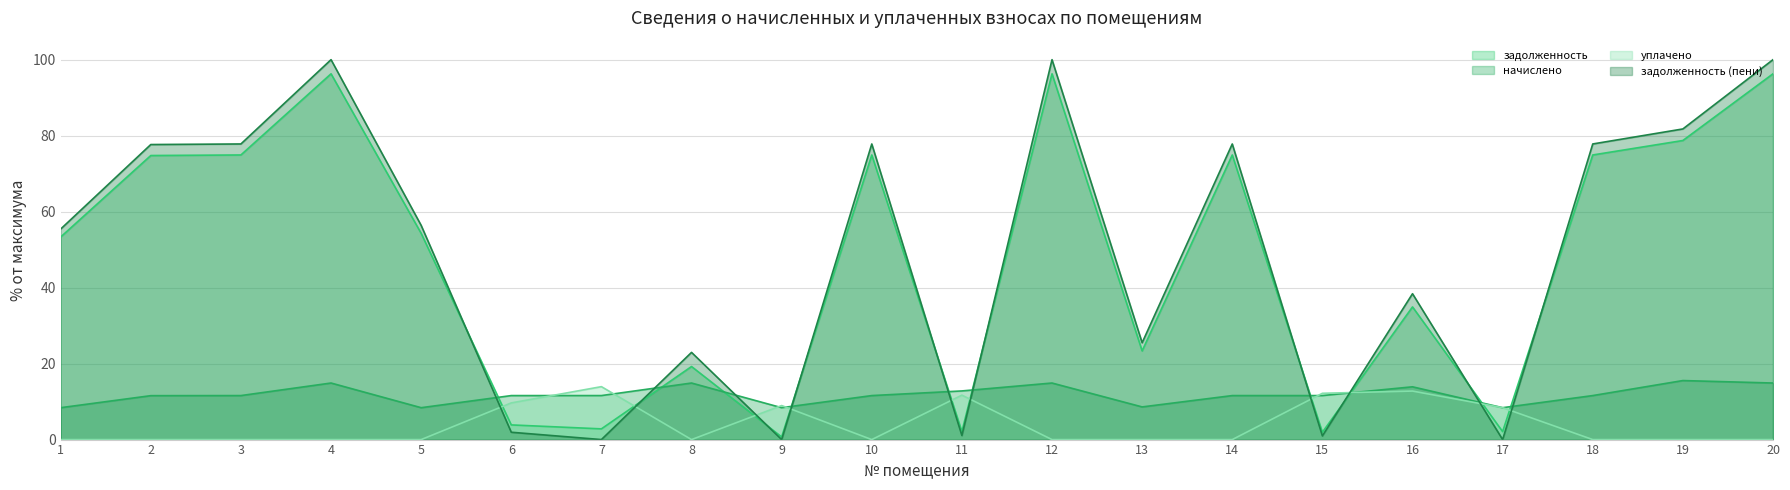

Between which two adjacent categories do начислено and задолженность (пени) first intersect?

5 and 6